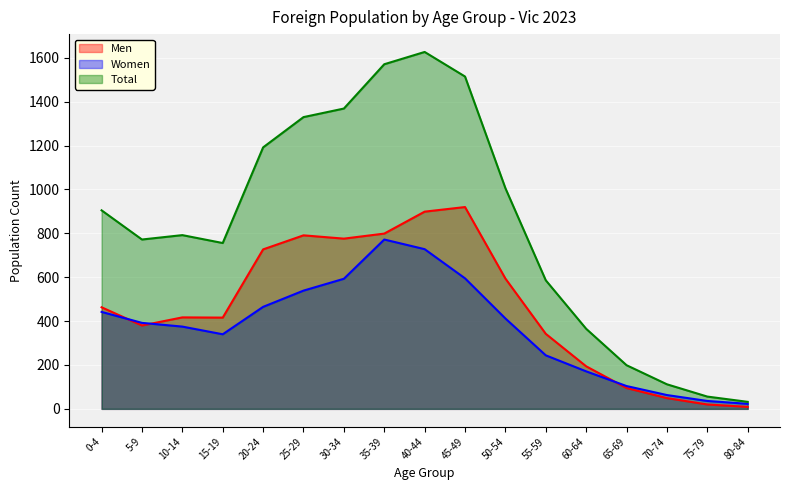

Is the value of Total at 45-49 greater than the value of Men at 70-74?

Yes